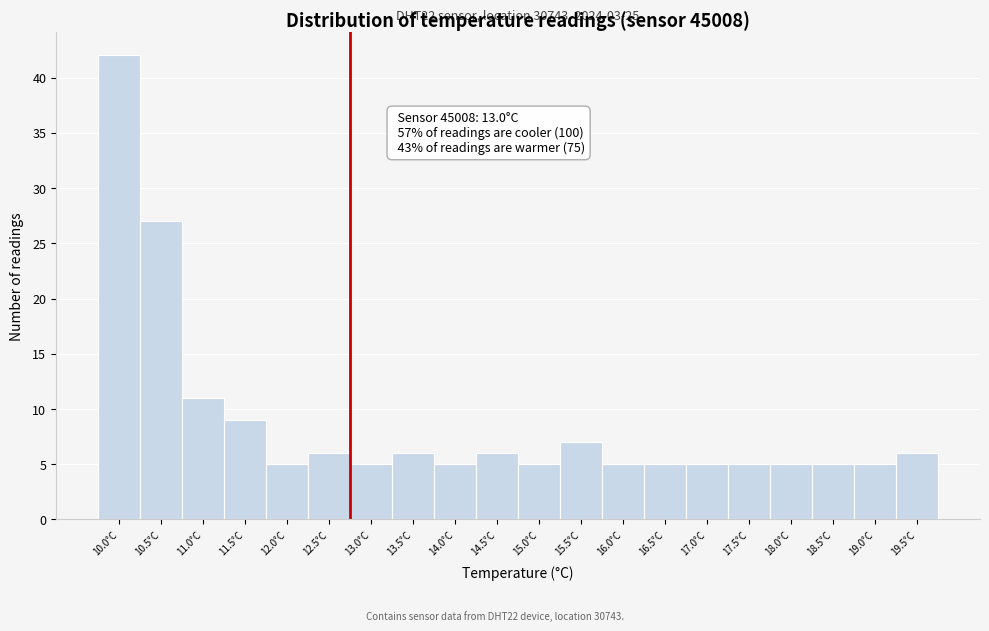

Reading left to right, extract all data points from this chart.

42	27	11	9	5	6	5	6	5	6	5	7	5	5	5	5	5	5	5	6